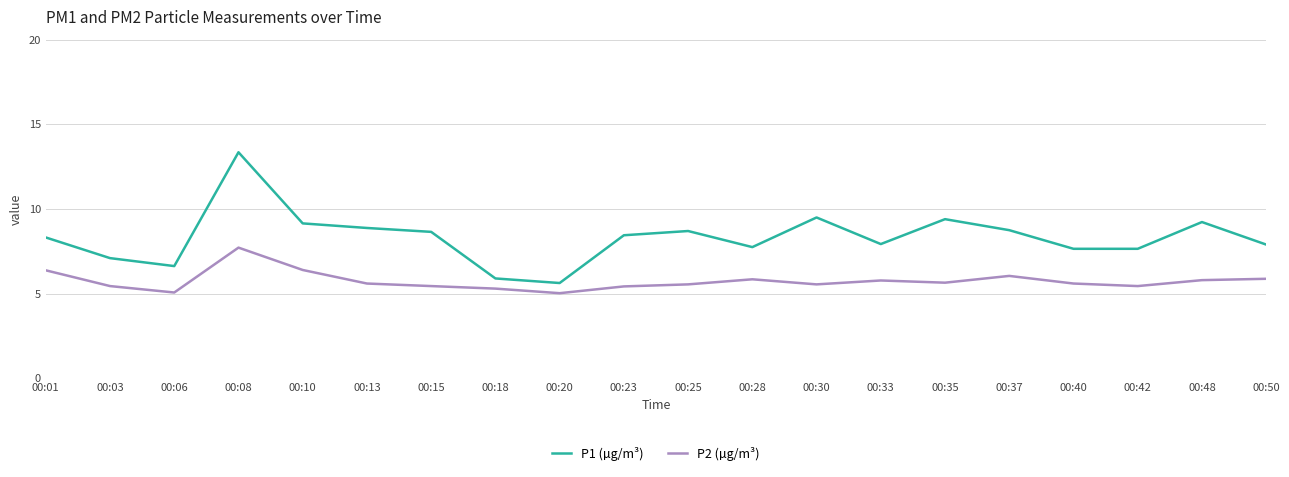

Which series has the widest spread of values?

P1 (µg/m³)